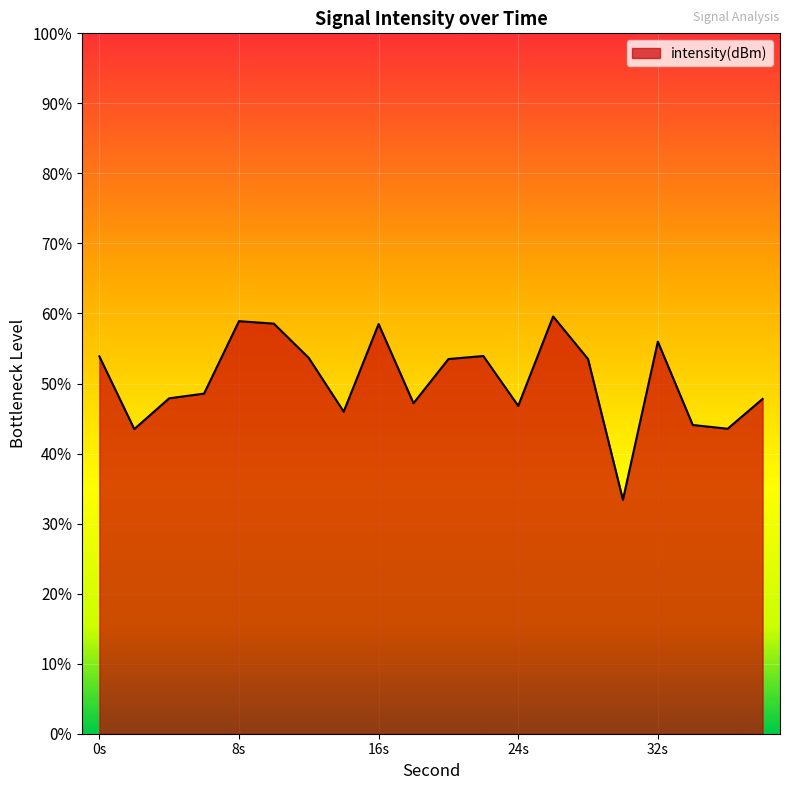

The chart shows a value of -133.1 at 14. True or false?

True